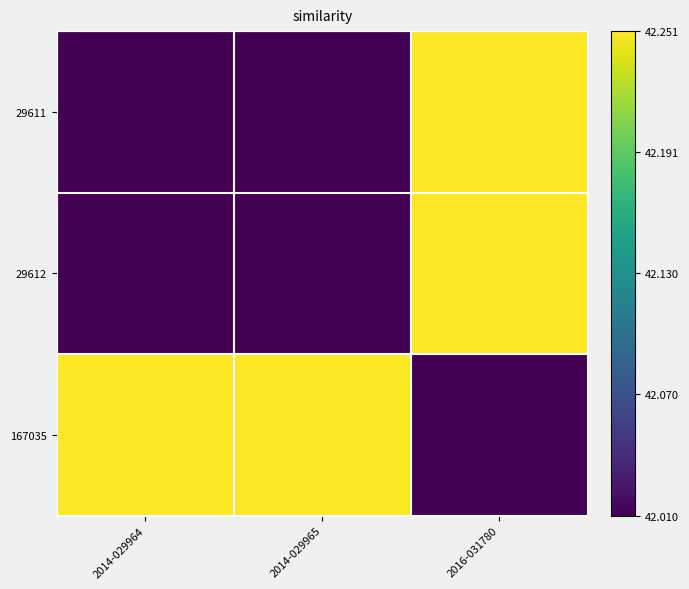

Reading left to right, what are all the values shown in this chart?

29611: 2014-029964=42.0	2014-029965=42.0	2016-031780=42.3
29612: 2014-029964=42.0	2014-029965=42.0	2016-031780=42.3
167035: 2014-029964=42.3	2014-029965=42.3	2016-031780=42.0